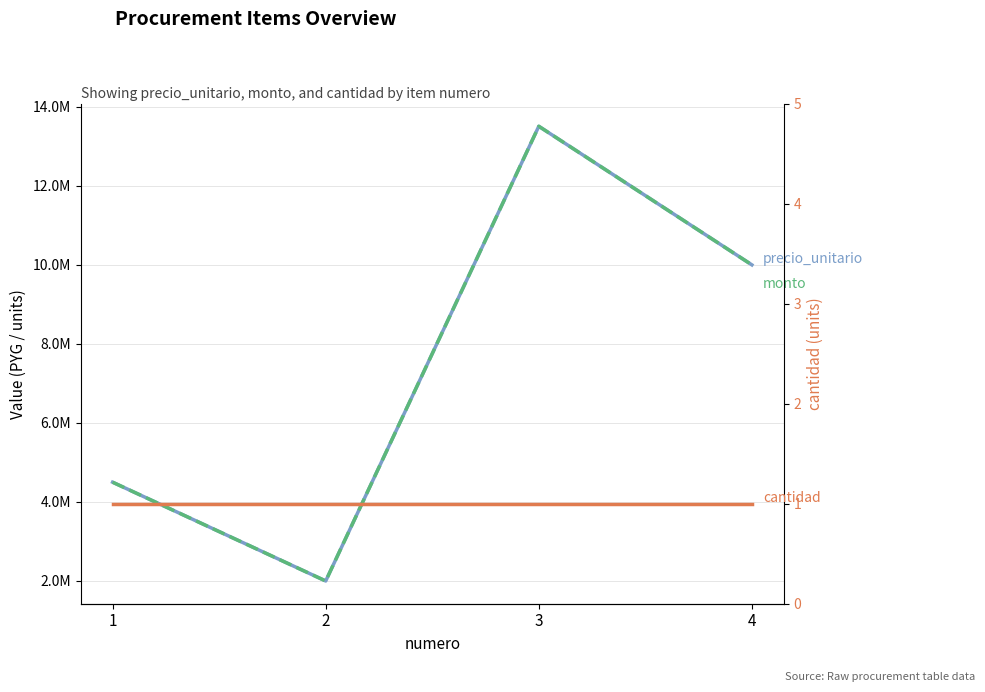

Which series has the largest range (max minus min)?

precio_unitario